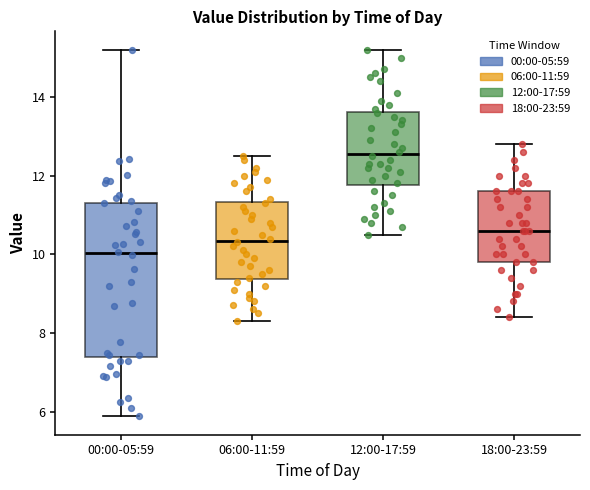

Reading left to right, transcribe this box plot: for each box, give where its median line is, the range the box spans, and where its two whiskers end, as read against the y-axis. The values are not printed on the chart, so give them approximately, as read against the axis.

00:00-05:59: median 10.0, box 7.4 to 11.4, whiskers 5.8 to 15.2
06:00-11:59: median 10.4, box 9.4 to 11.4, whiskers 8.4 to 12.6
12:00-17:59: median 12.6, box 11.8 to 13.6, whiskers 10.6 to 15.2
18:00-23:59: median 10.6, box 9.8 to 11.6, whiskers 8.4 to 12.8